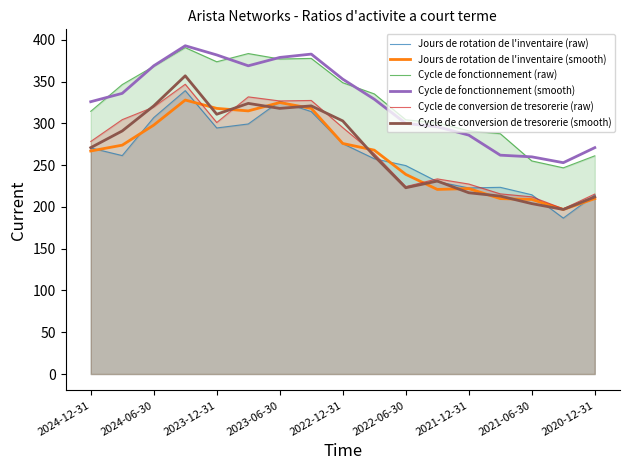

Is the value of Cycle de conversion de tresorerie (smooth) at 2024-12-31 greater than the value of Cycle de conversion de tresorerie (raw) at 2022-06-30?

Yes